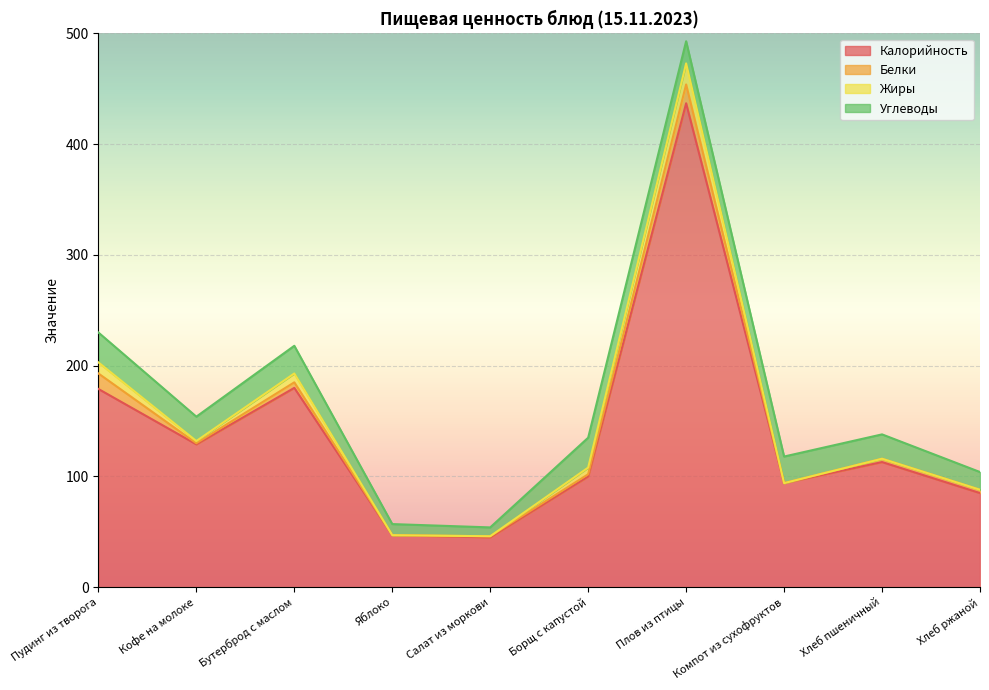

The Жиры series shows 6 at Борщ с капустой. True or false?

True